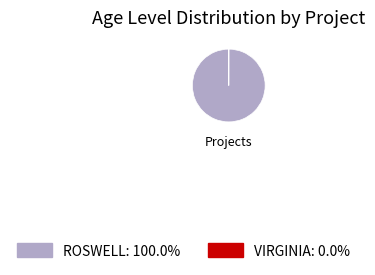

Which category has the biggest portion of the pie?

ROSWELL